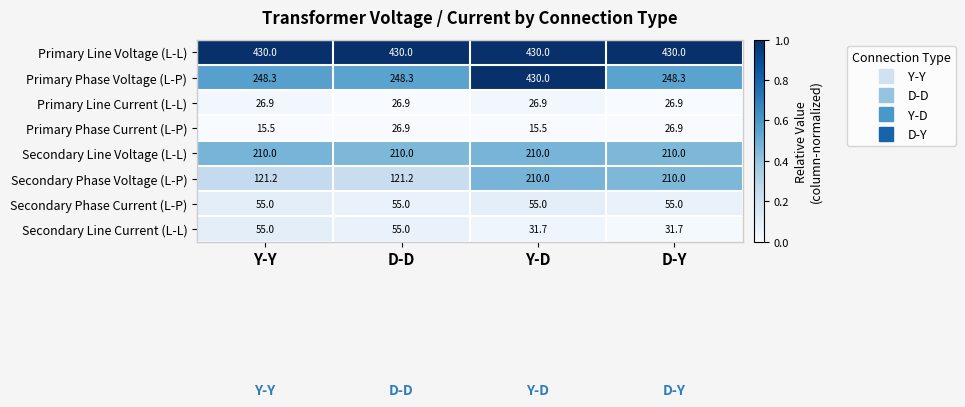

At which category is the sum across all series the highest?

Y-D